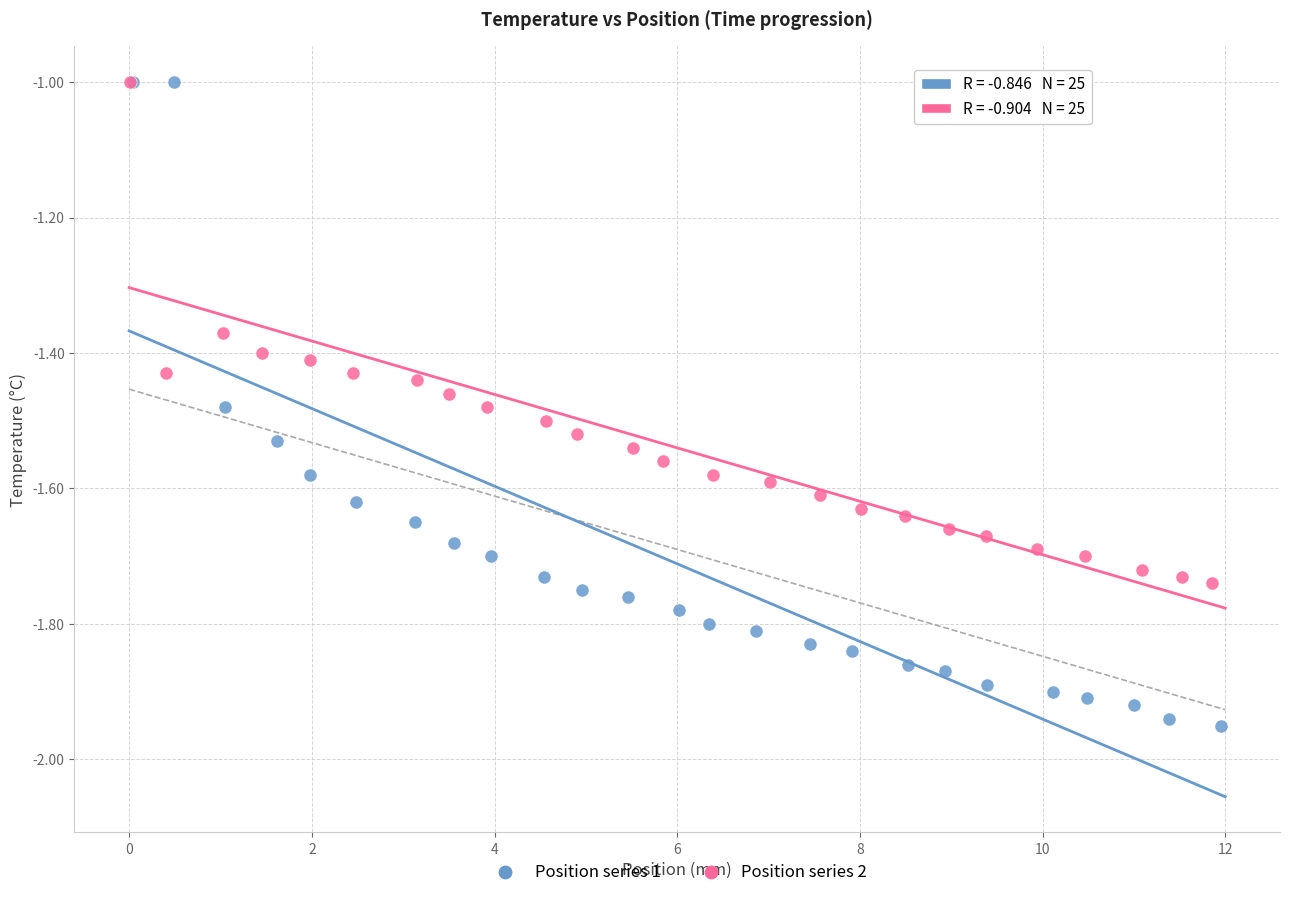

Which series reaches the minimum Y coordinate?

Position series 1